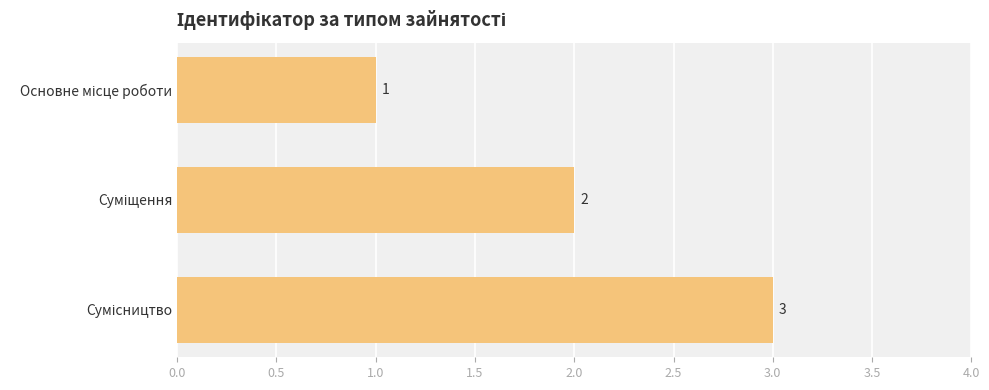

What is the average value?

2